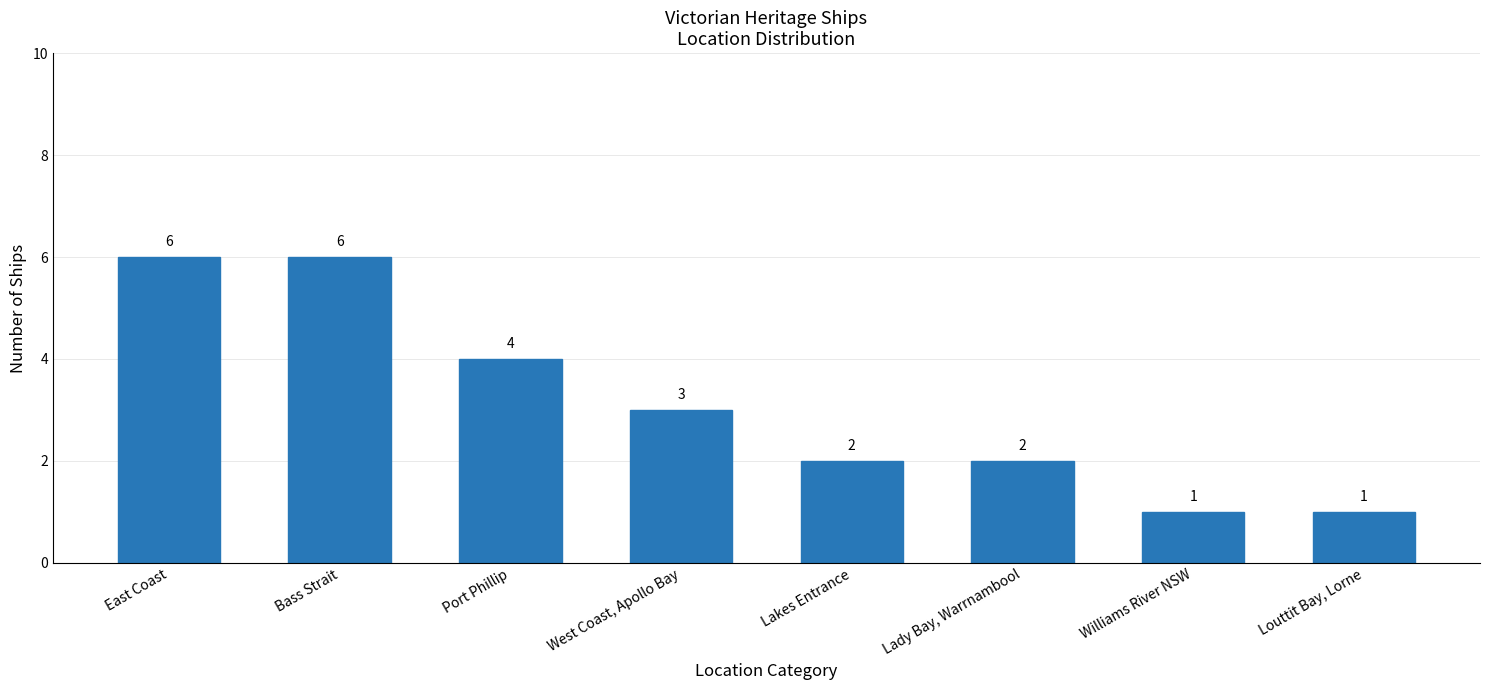

What is the average value?

3